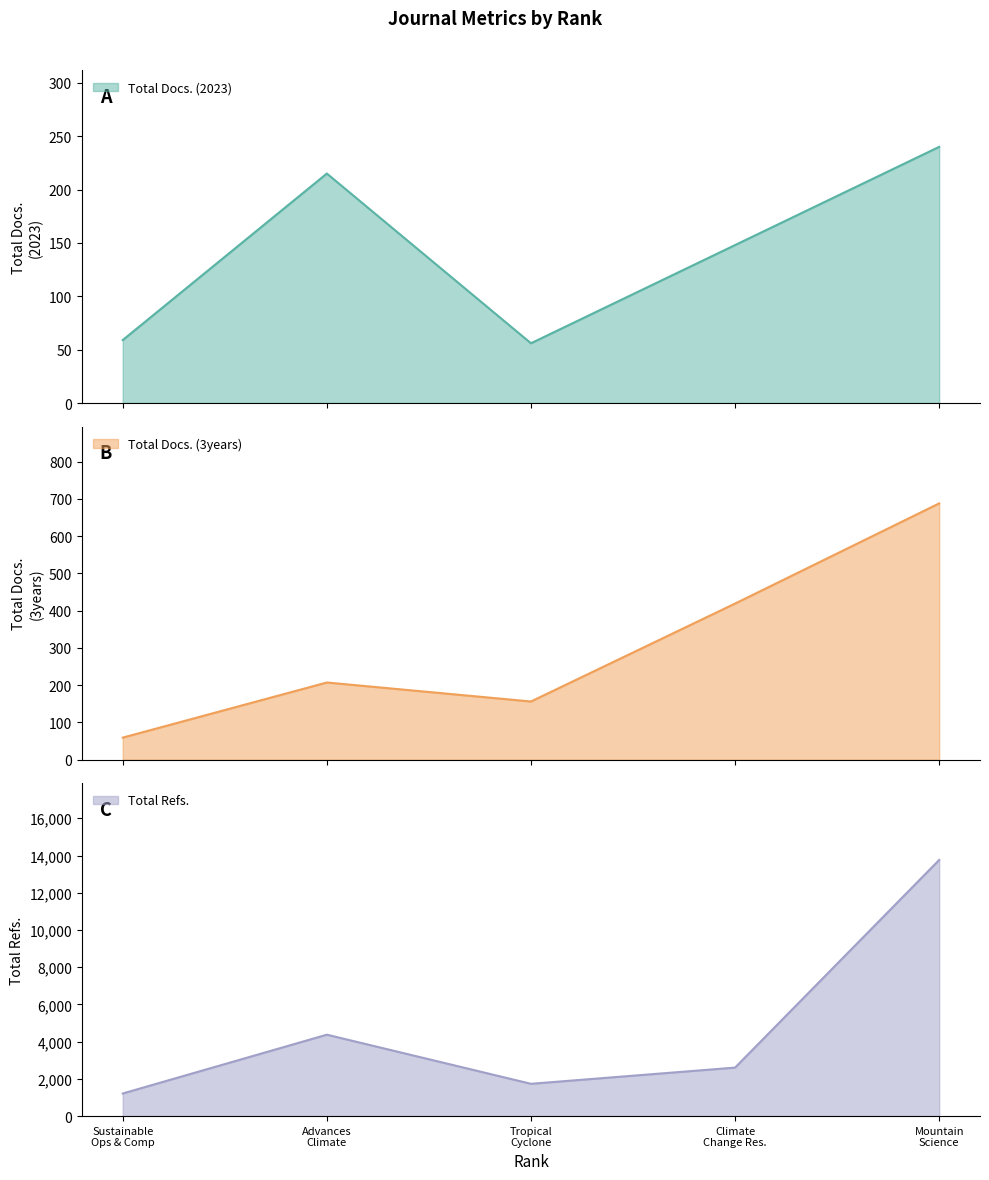

At which category is the sum across all series the highest?

Mountain Science